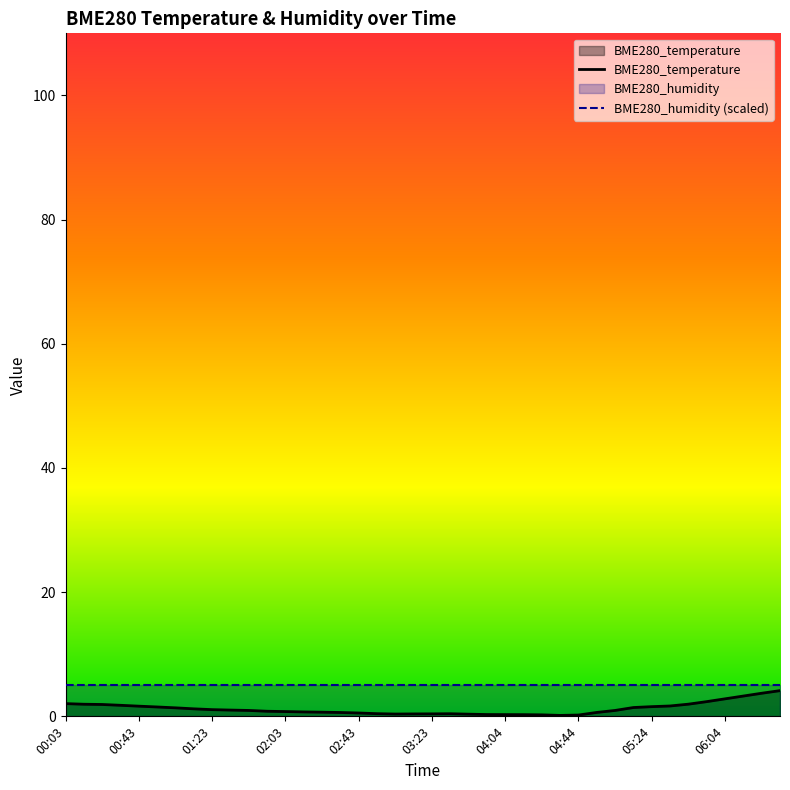

What is the label of the 31st point from the left?

05:04